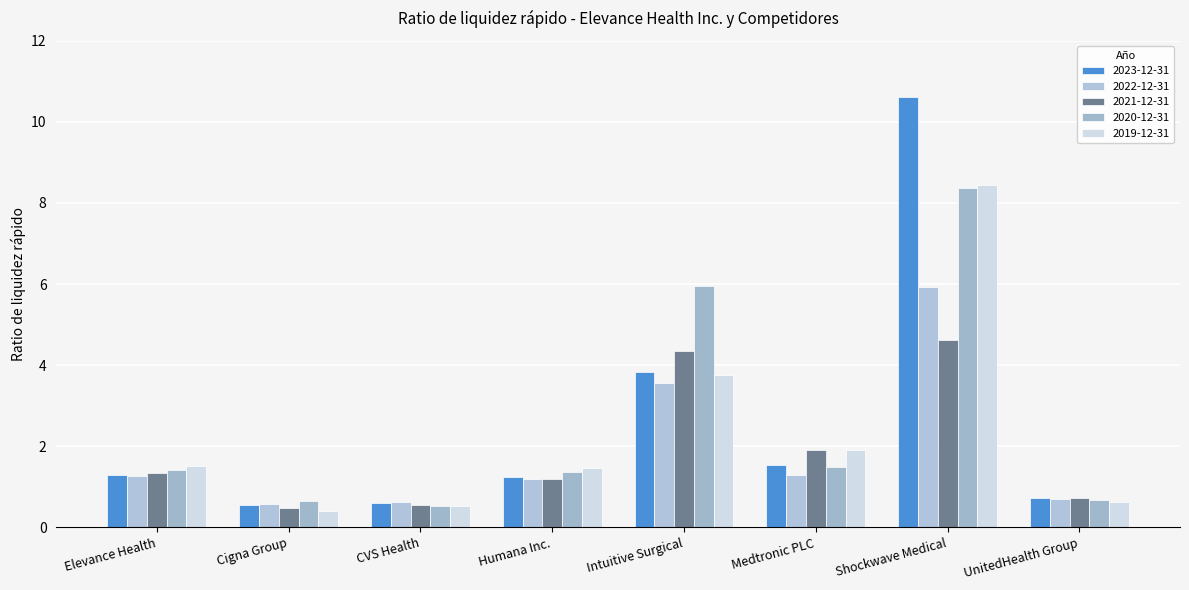

What is the label of the 5th bar from the left?

Intuitive Surgical